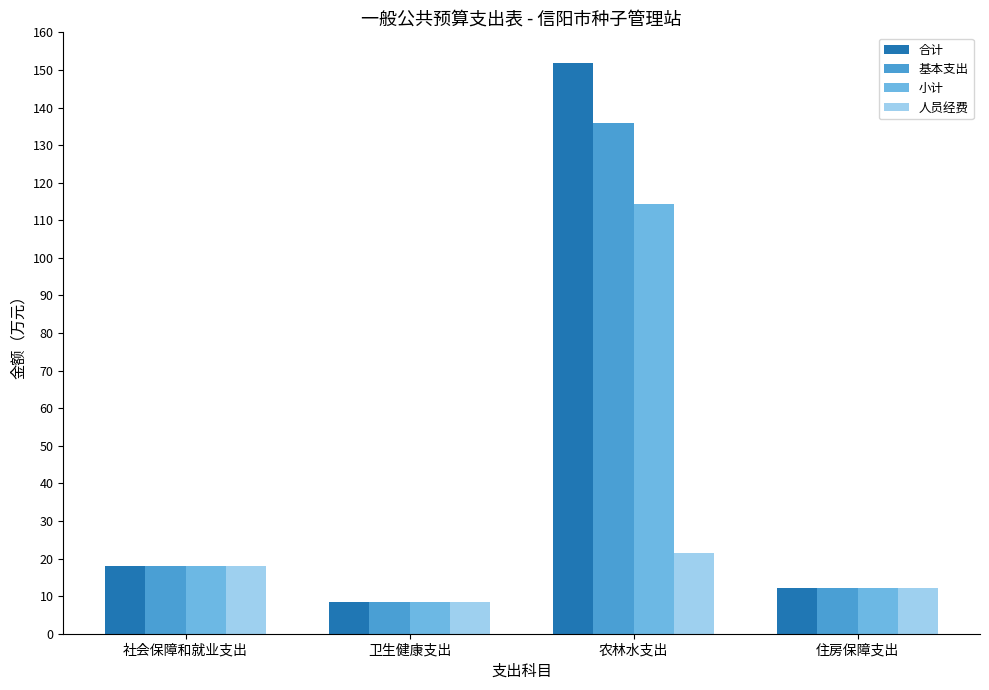

What is the sum of all 基本支出 values?

174.2